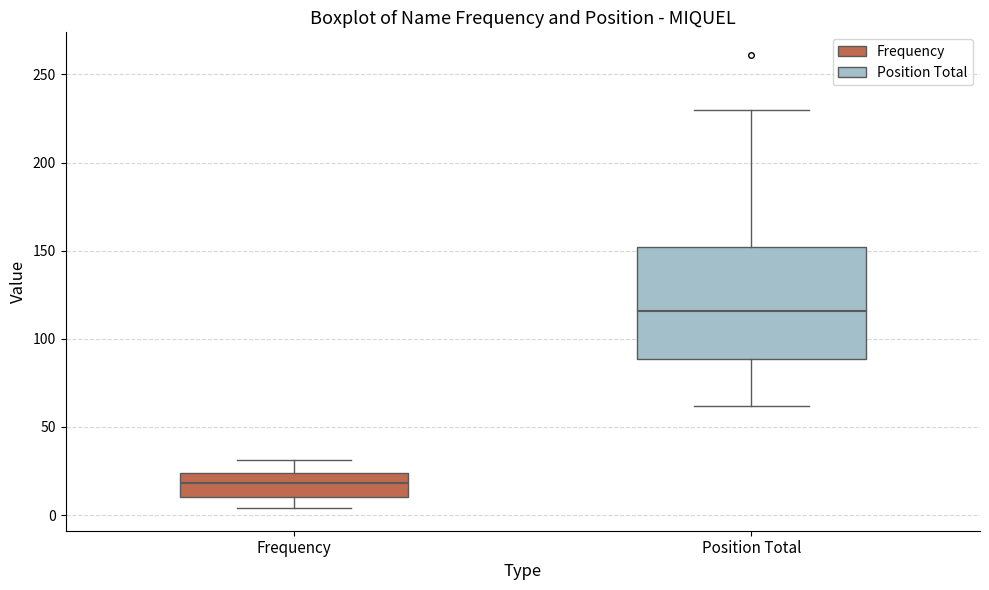

Reading left to right, transcribe this box plot: for each box, give where its median line is, the range the box spans, and where its two whiskers end, as read against the y-axis. The values are not printed on the chart, so give them approximately, as read against the axis.

Frequency: median 20, box 10 to 25, whiskers 5 to 30
Position Total: median 115, box 90 to 150, whiskers 60 to 230